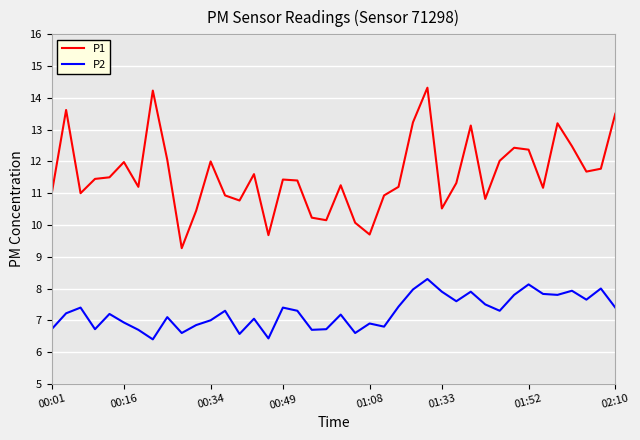

True or false: P1 and P2 cross at least once.

False